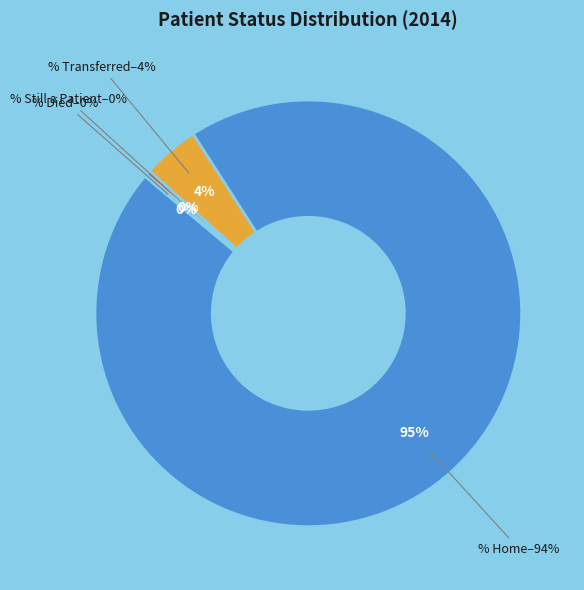

Rank the categories by value from lowest to highest.

Patient Status - % Died, Patient Status - % Still a Patient, Patient Status - % Transferred, Patient Status - % Home